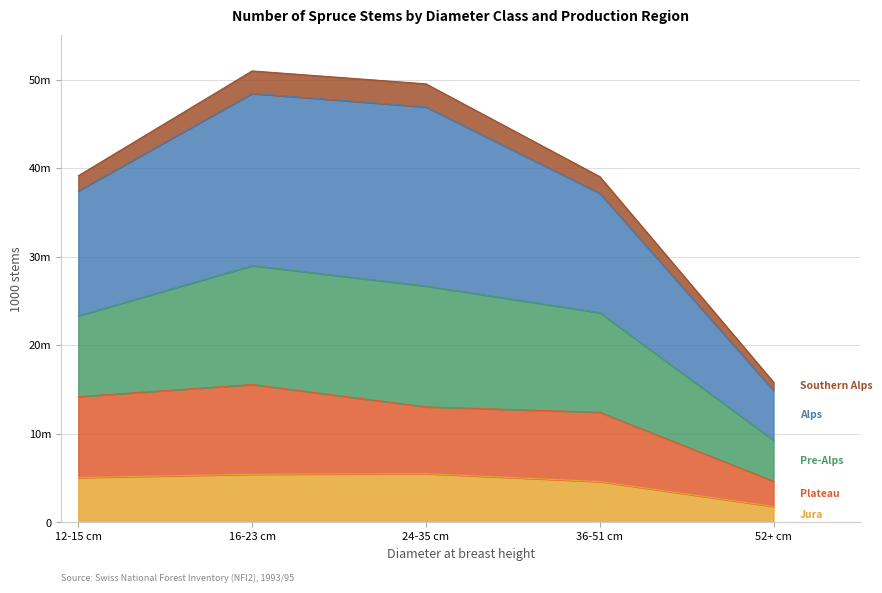

The Jura series shows 9795 at 16-23 cm. True or false?

False